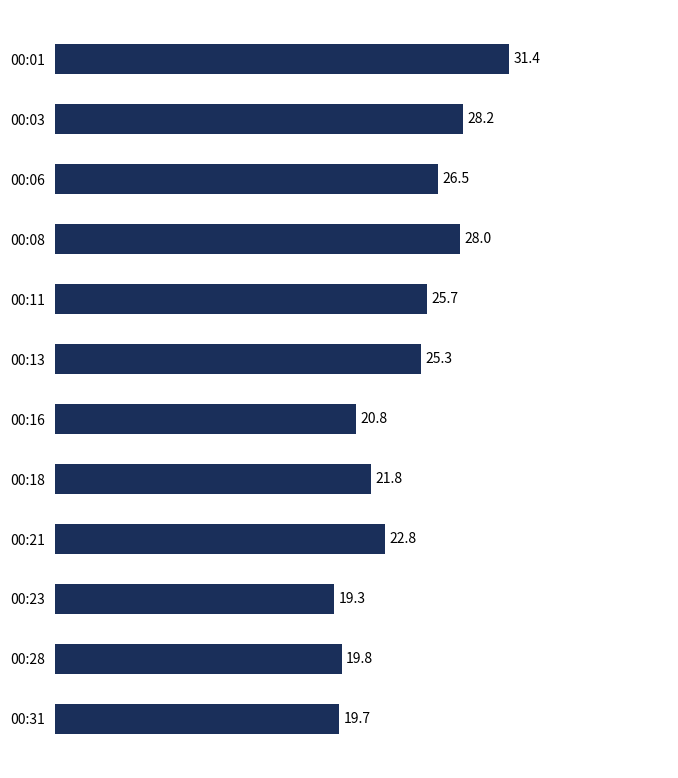

Reading bottom to top, what are all the values shown in this chart?

19.7	19.8	19.3	22.8	21.8	20.8	25.3	25.7	28.0	26.5	28.2	31.4